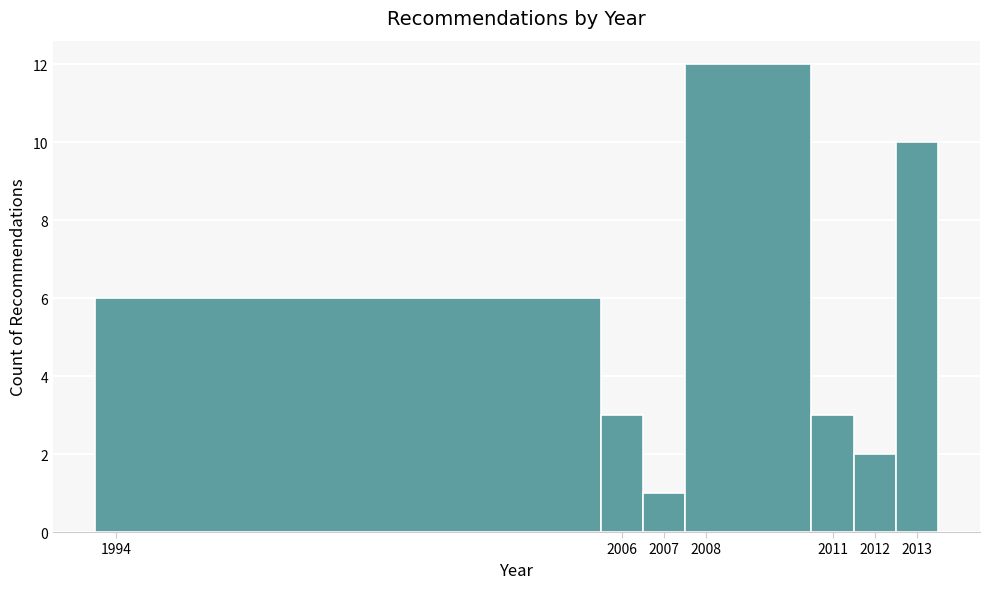

Reading left to right, list every bar in this chart as the range it spans on the x-axis followed by its height. The values are not printed on the chart, so give them approximately, as read against the axis.

1993.5 to 2005.5: 6
2005.5 to 2006.5: 3
2006.5 to 2007.5: 1
2007.5 to 2010.5: 12
2010.5 to 2011.5: 3
2011.5 to 2012.5: 2
2012.5 to 2013.5: 10